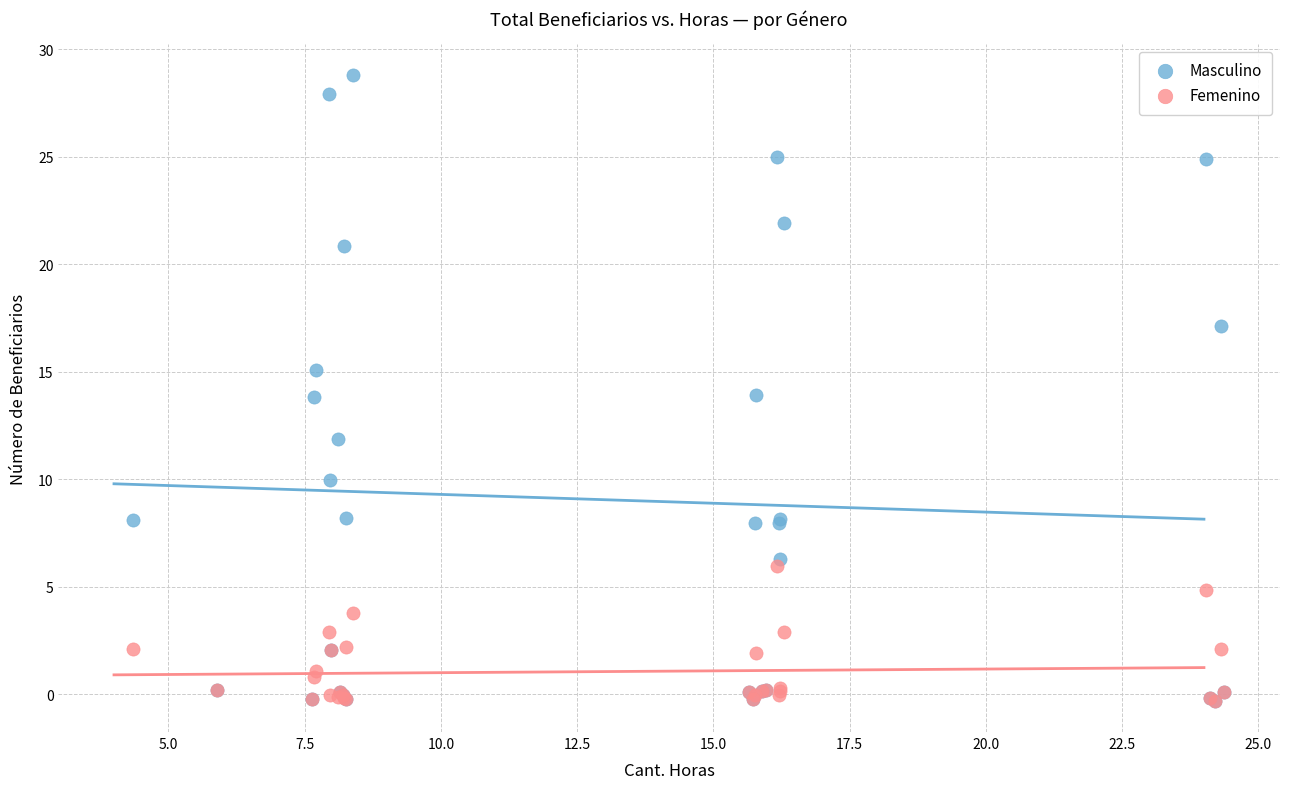

What are all the series names shown in the legend?

Masculino, Femenino